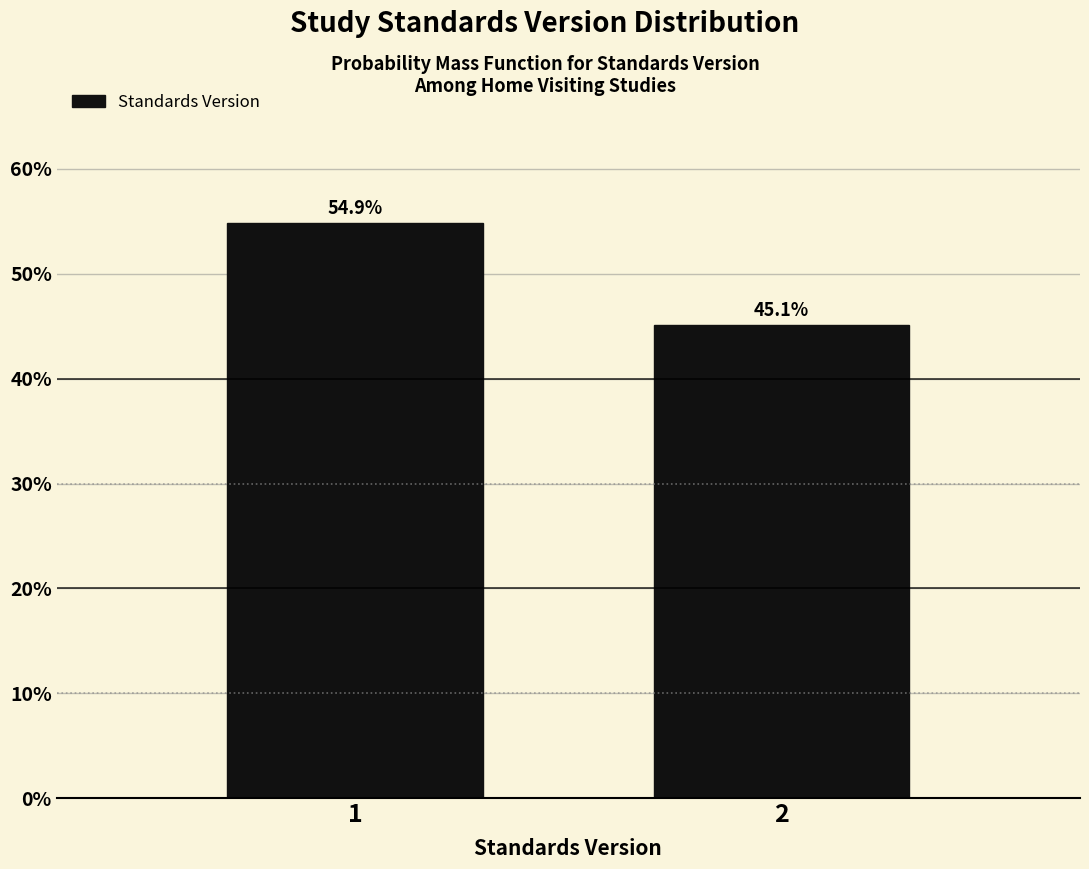

Reading right to left, list all the values displayed in this chart.

2=45.1	1=54.9